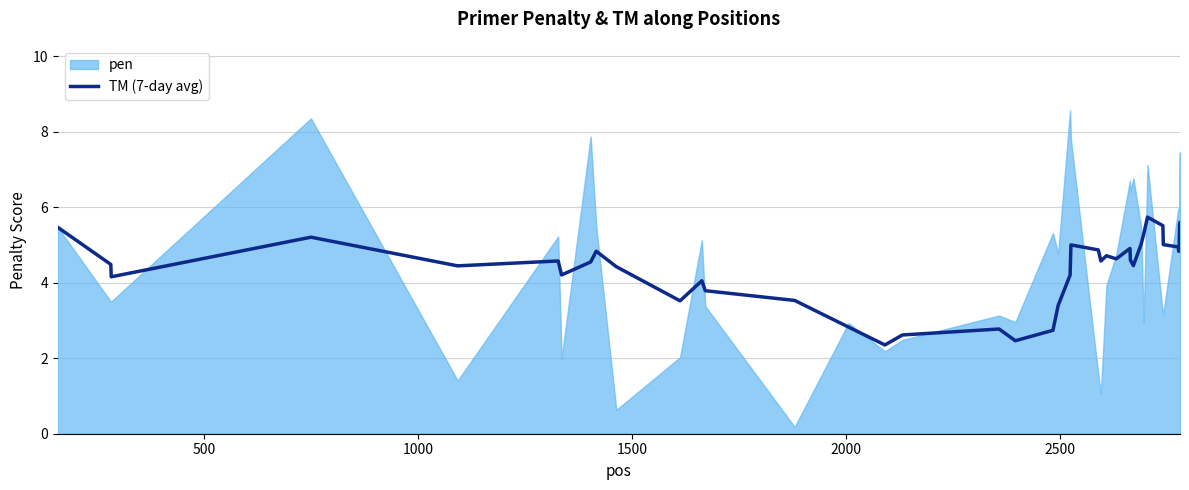

What is the lowest value of the TM (7-day avg) series?

2.4